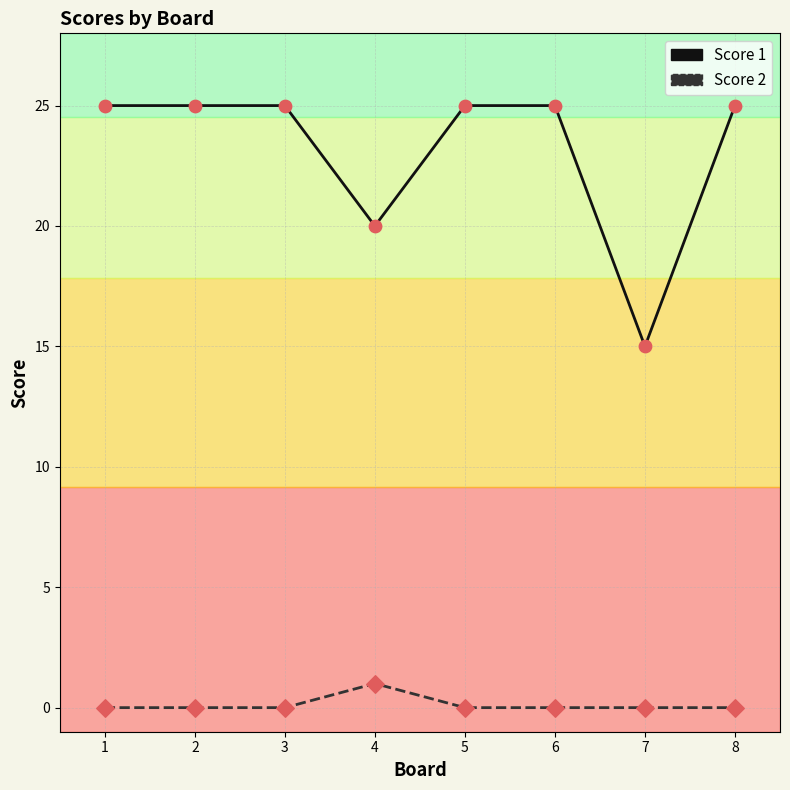

What is the total value across all series at 1?

25